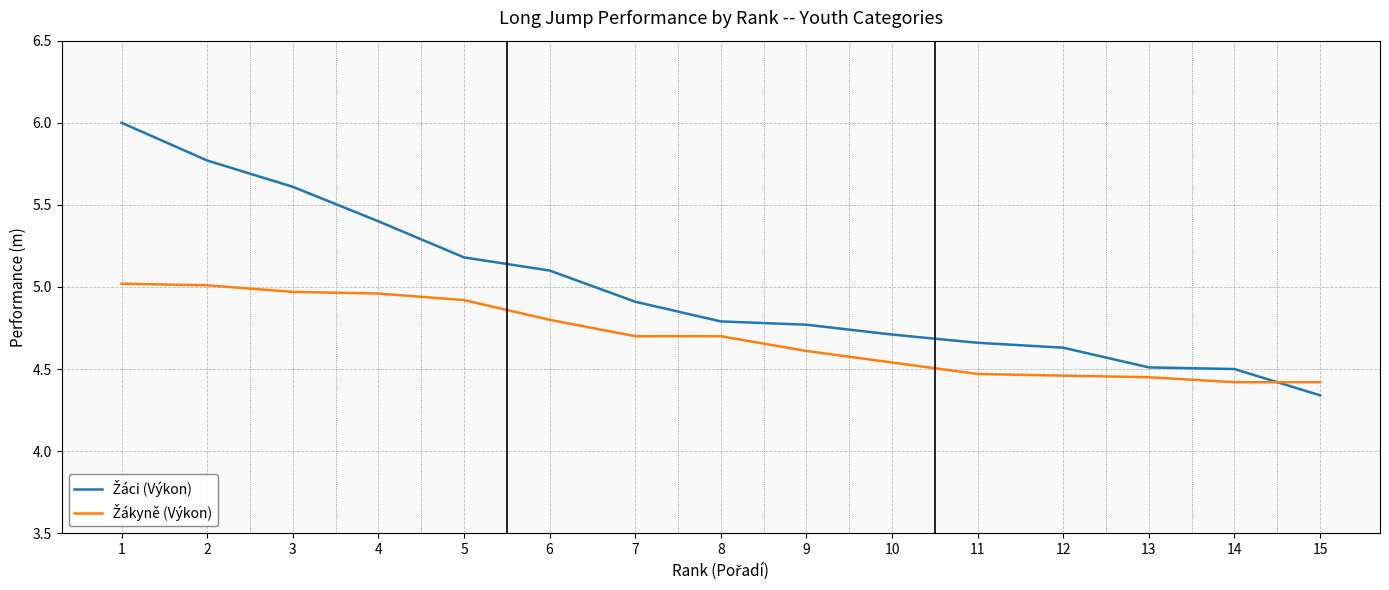

Which category has the lowest value across all series?

15